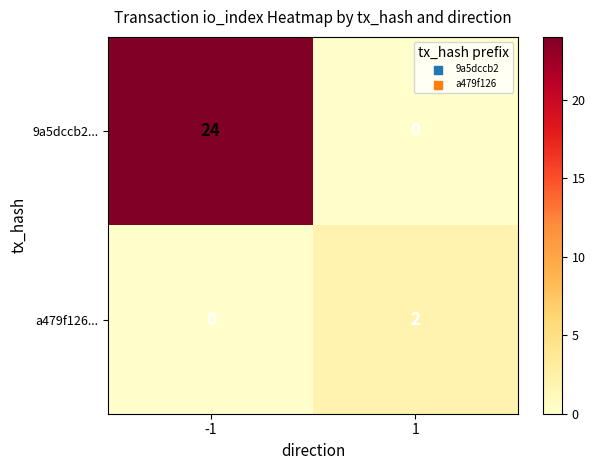

Rank the series by their maximum value, from lowest to highest.

a479f126..., 9a5dccb2...